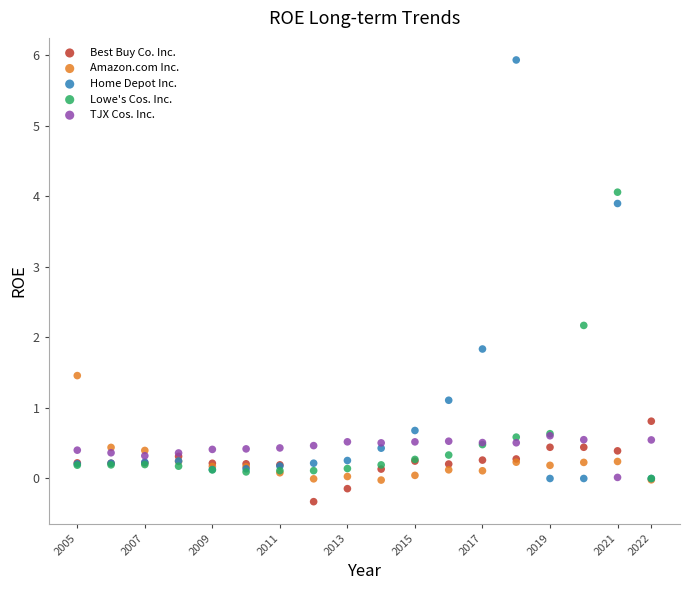

What are all the series names shown in the legend?

Best Buy Co. Inc., Amazon.com Inc., Home Depot Inc., Lowe's Cos. Inc., TJX Cos. Inc.